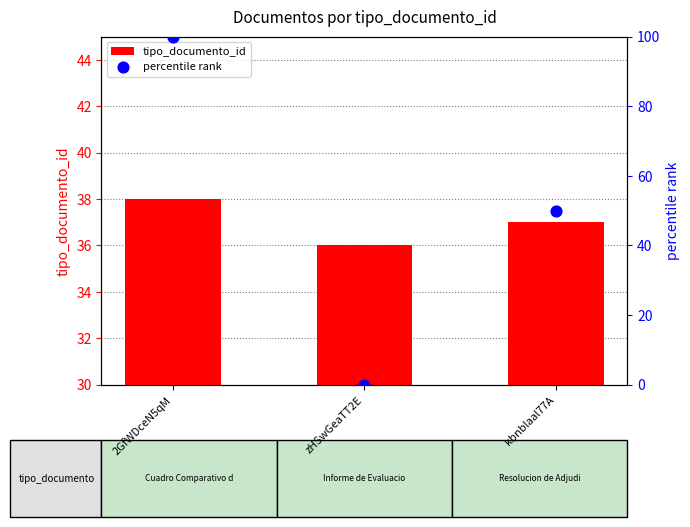

Which series contains the highest Y value?

percentile rank